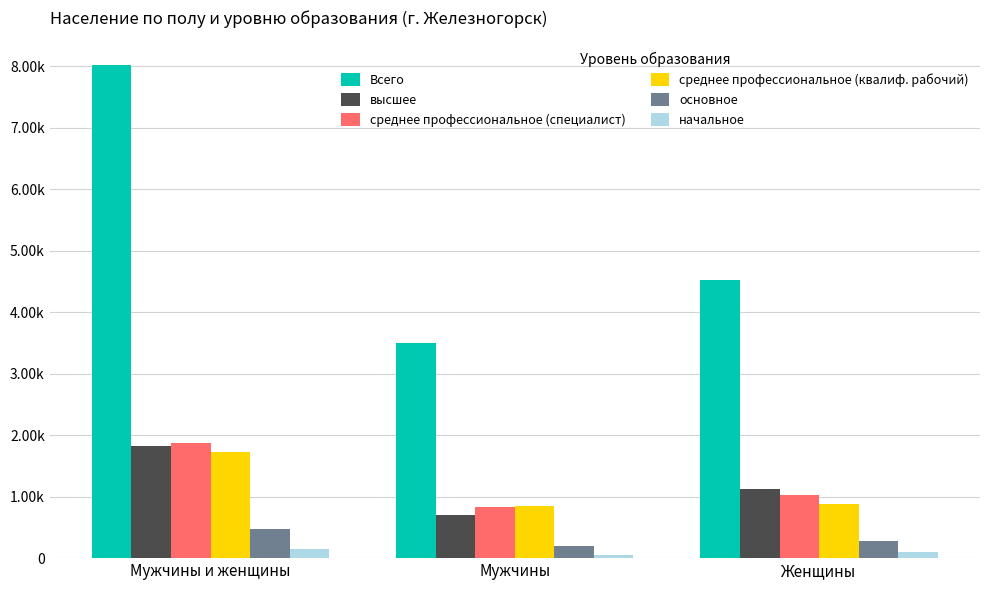

Reading right to left, transcribe all the data shown in this chart.

Всего: Женщины=45194	Мужчины=35037	Мужчины и женщины=80231
высшее: Женщины=11230	Мужчины=7007	Мужчины и женщины=18237
среднее профессиональное (специалист): Женщины=10324	Мужчины=8356	Мужчины и женщины=18680
среднее профессиональное (квалиф. рабочий): Женщины=8745	Мужчины=8505	Мужчины и женщины=17250
основное: Женщины=2757	Мужчины=2002	Мужчины и женщины=4759
начальное: Женщины=940	Мужчины=576	Мужчины и женщины=1516